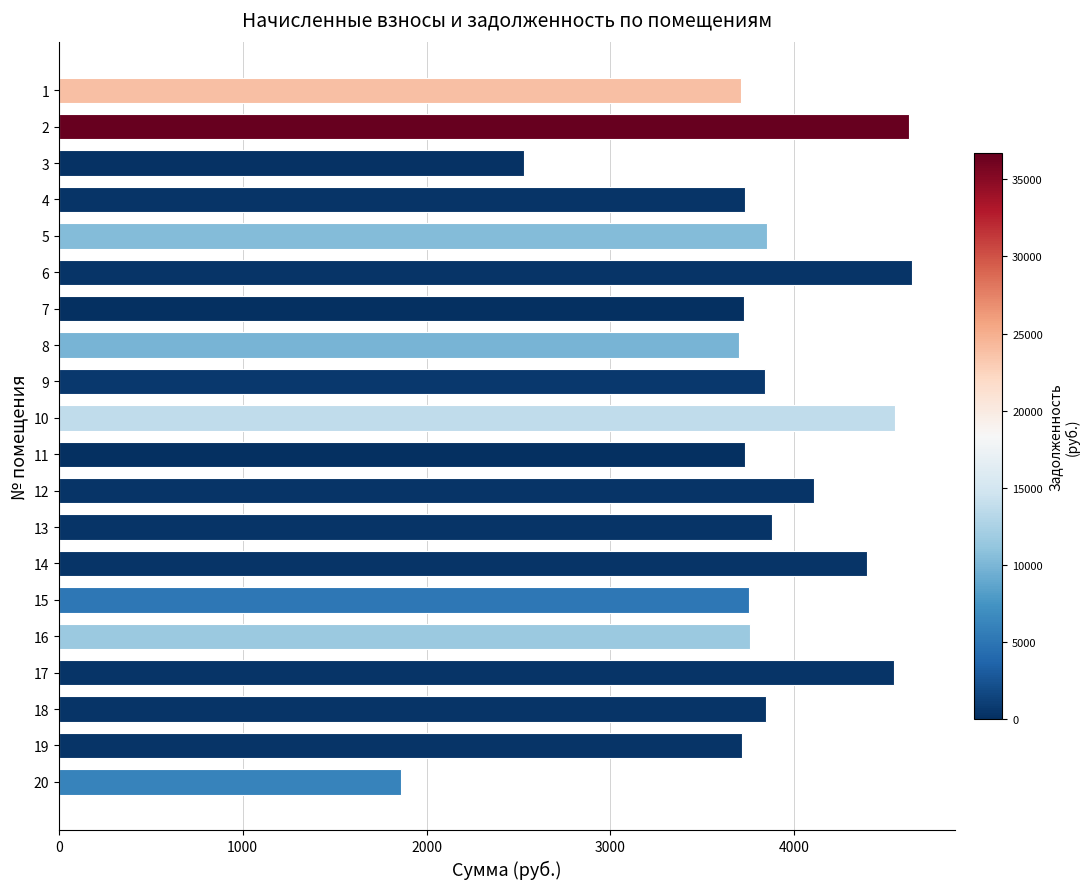

Is it true that the value at 12 is 6239.7?

False